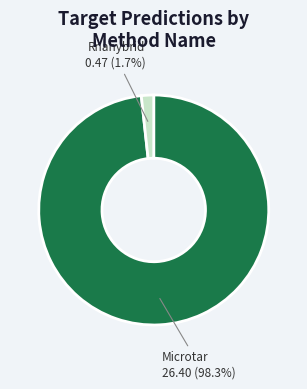

How much of the chart is everything except Microtar?

1.7%